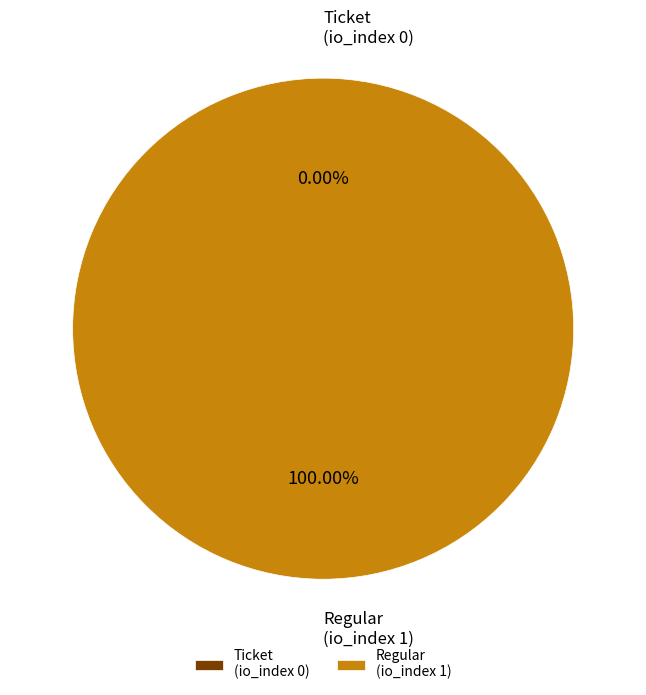

Combined, do Regular
(io_index 1) and Ticket
(io_index 0) account for over 50%?

Yes